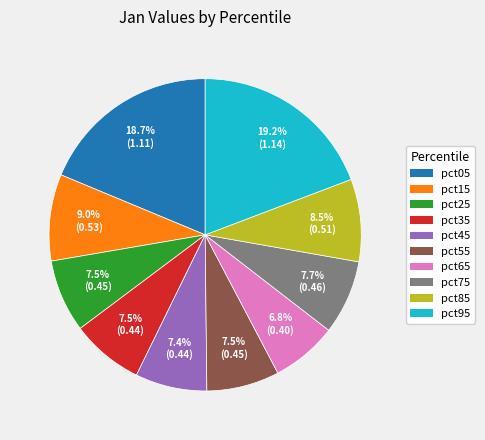

Do pct65 and pct35 together represent more than half of the pie?

No